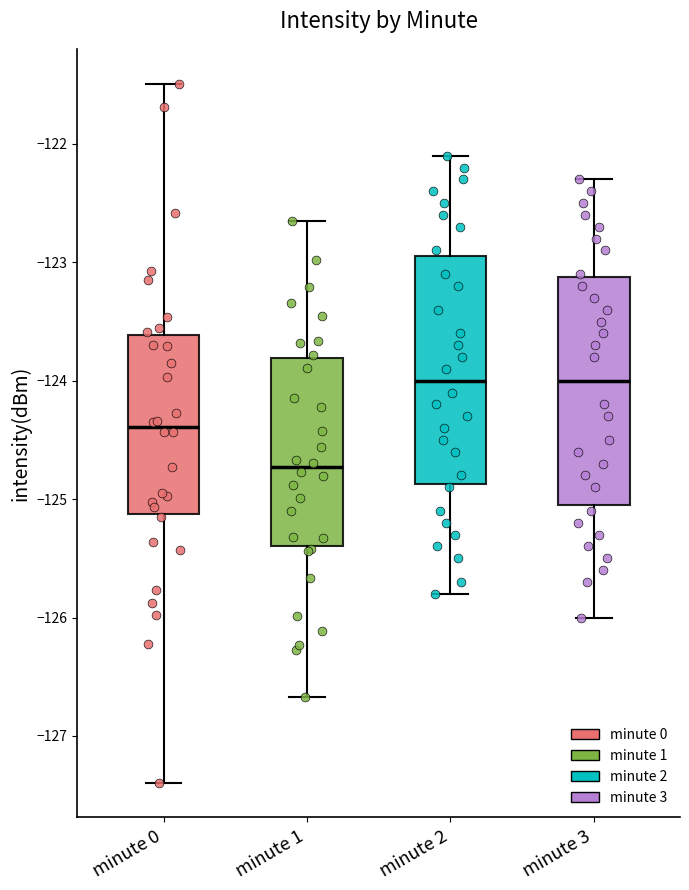

Reading left to right, read every box against the y-axis: the position of its median line, the range the box covers, and the ends of its whiskers. The values are not printed on the chart, so give them approximately, as read against the axis.

minute 0: median -124.4, box -125.1 to -123.6, whiskers -127.4 to -121.5
minute 1: median -124.7, box -125.4 to -123.8, whiskers -126.7 to -122.6
minute 2: median -124.0, box -124.9 to -122.9, whiskers -125.8 to -122.1
minute 3: median -124.0, box -125.0 to -123.1, whiskers -126.0 to -122.3